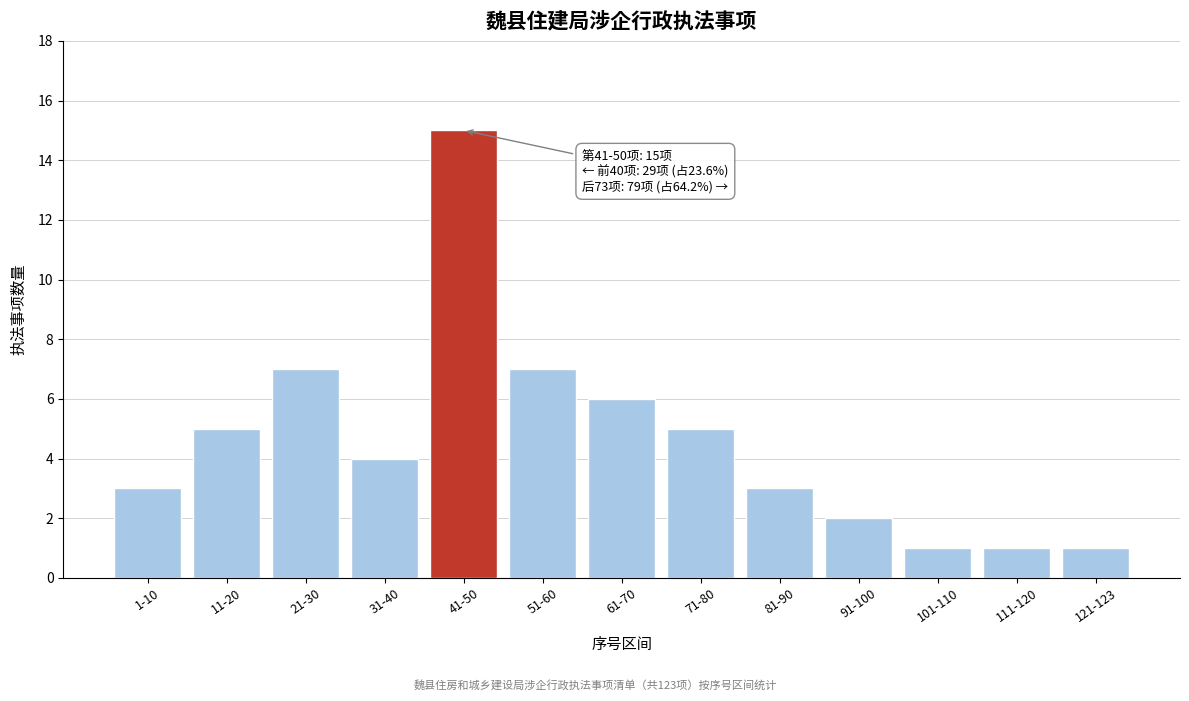

Reading left to right, extract all data points from this chart.

3	5	7	4	15	7	6	5	3	2	1	1	1